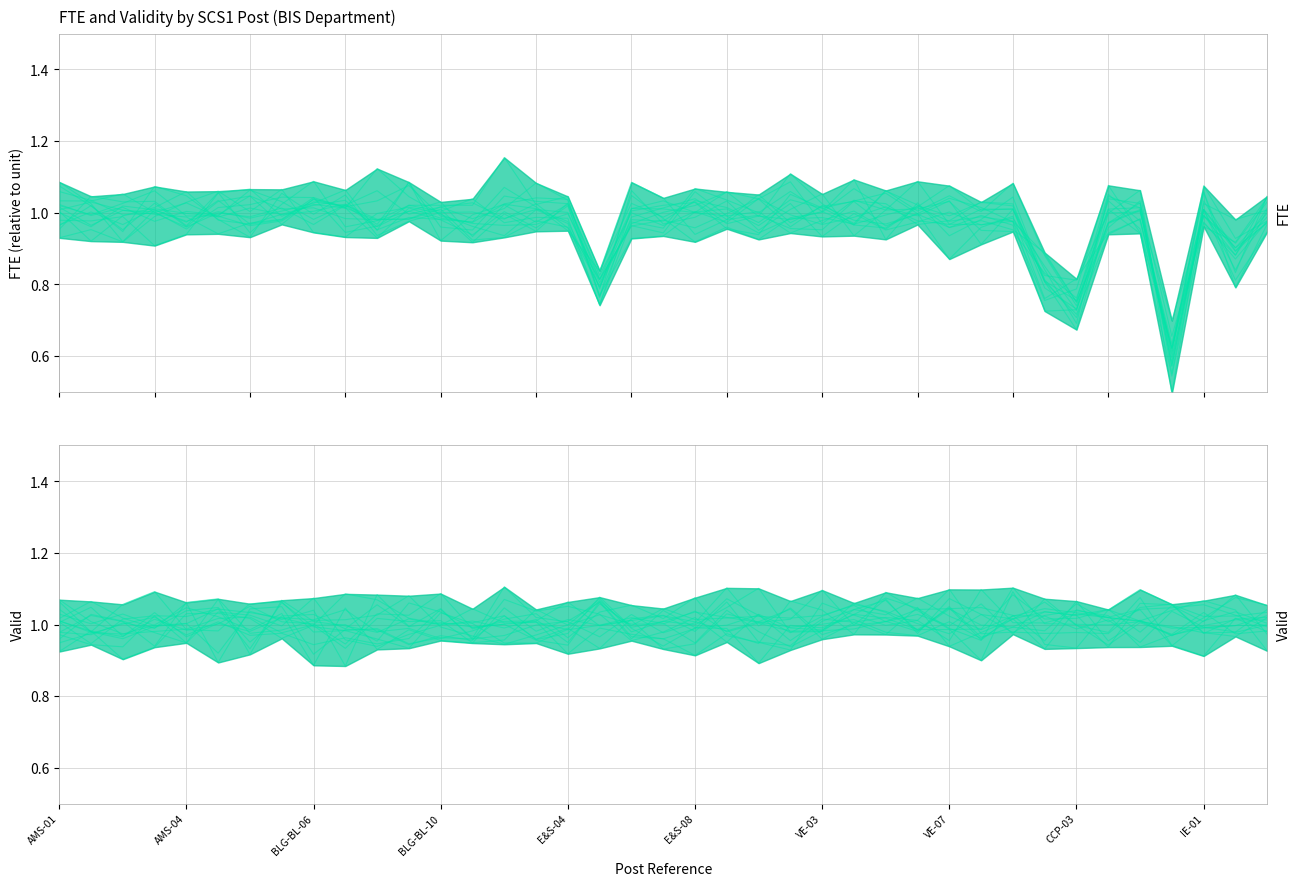

Which series ends up on top after the final intersection of Valid mean and FTE mean?

Valid mean